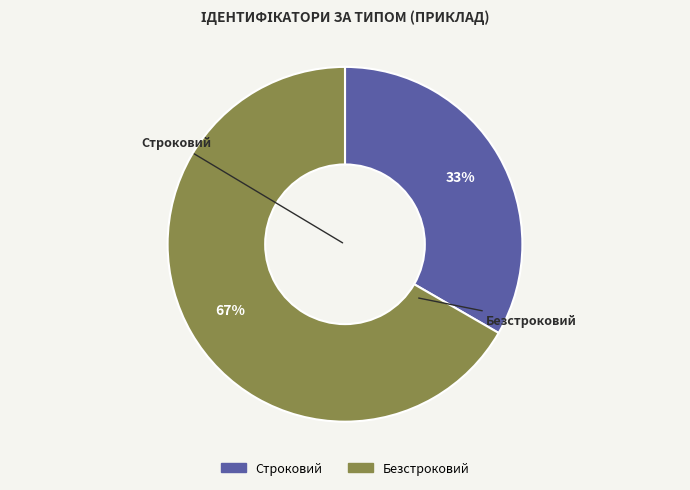

Approximately how many times larger is the value at Безстроковий compared to Строковий?

2.0